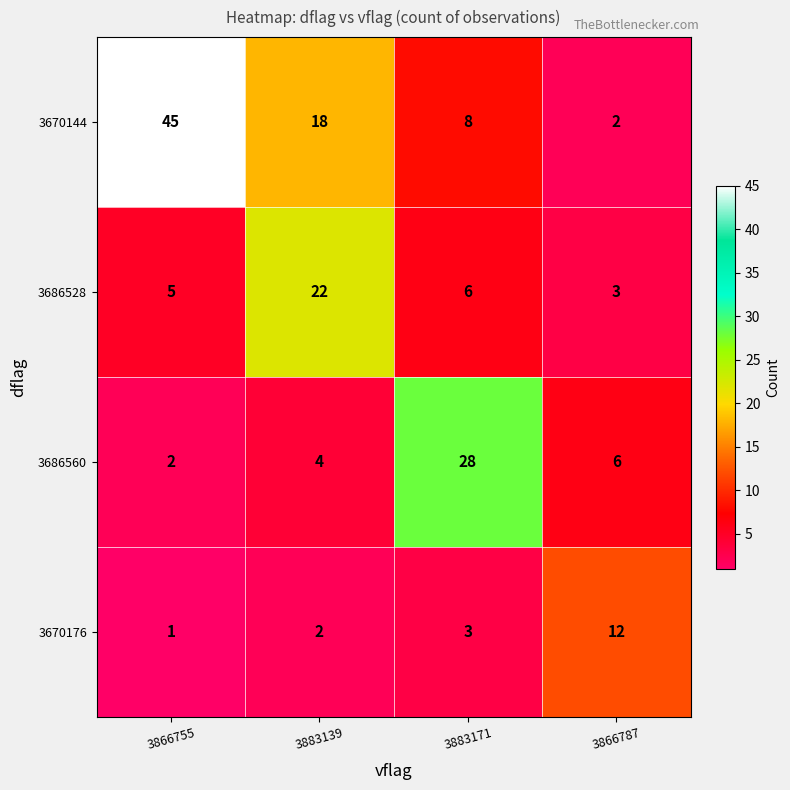

Which series has the largest total across all categories?

3670144